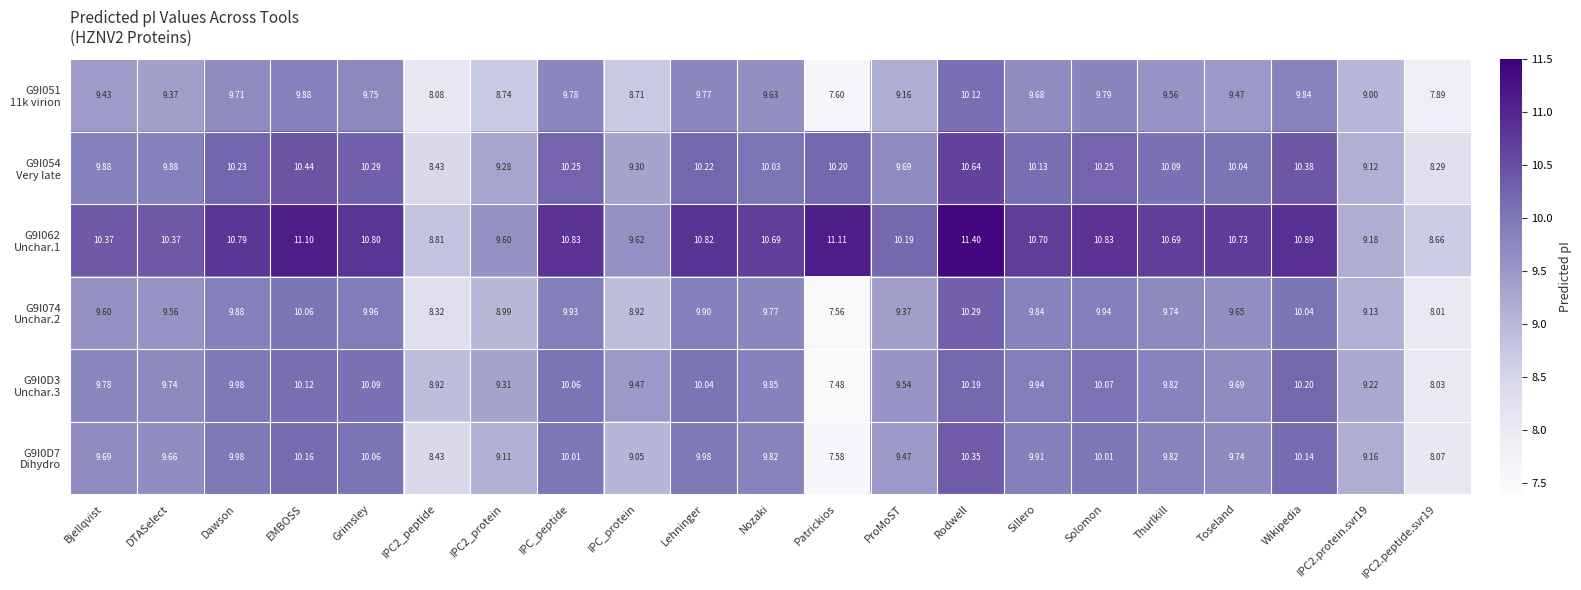

How many series are shown in this chart?

6